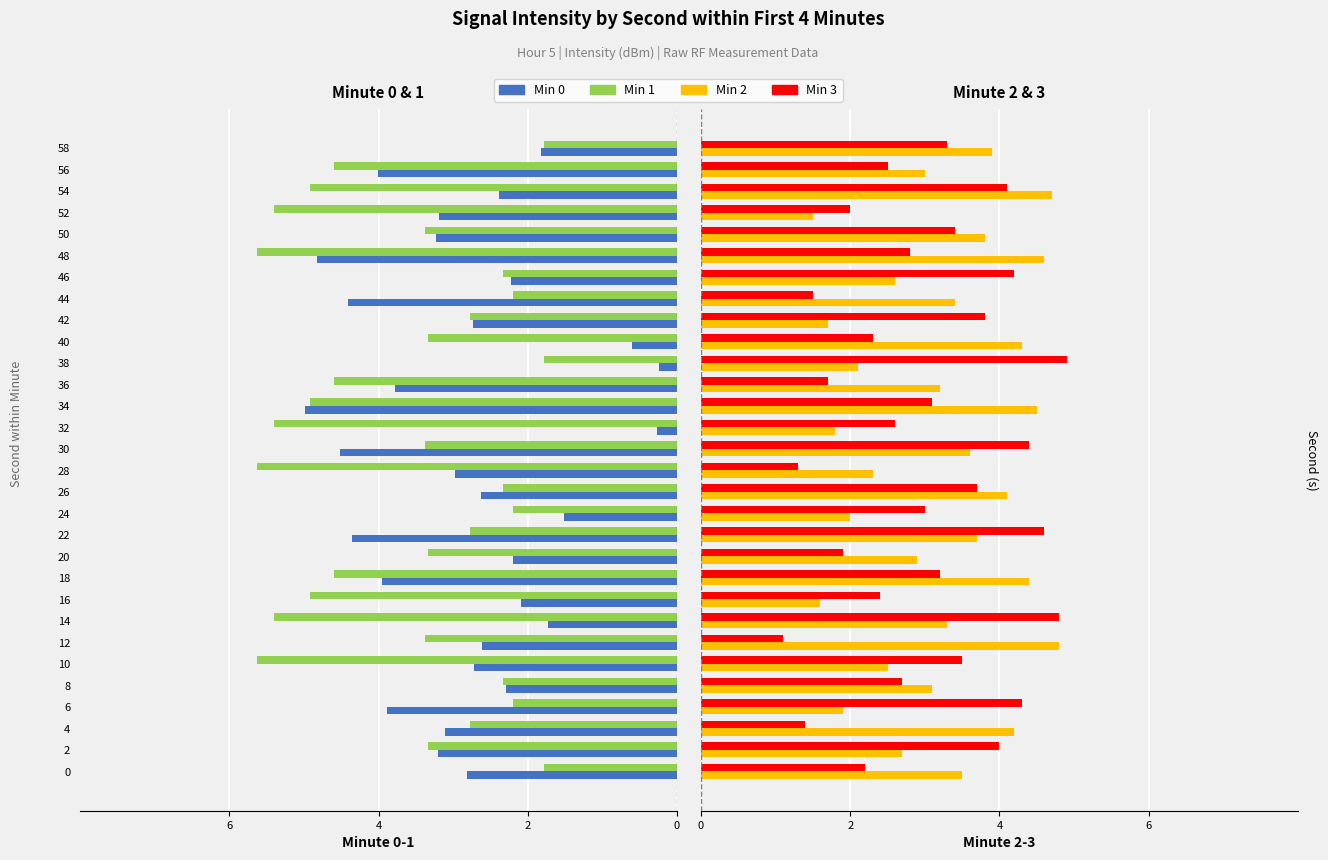

What is the lowest value of the Min 1 series?

-5.6